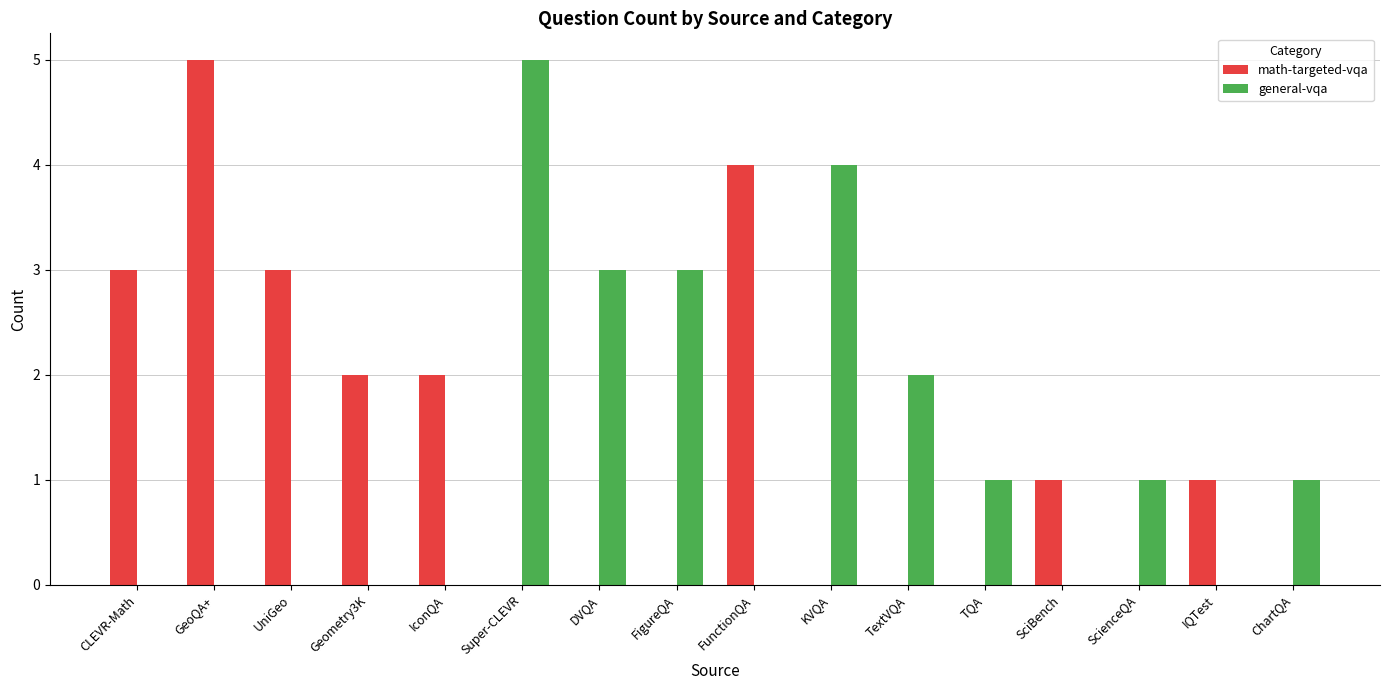

Count the number of data series in this chart.

2